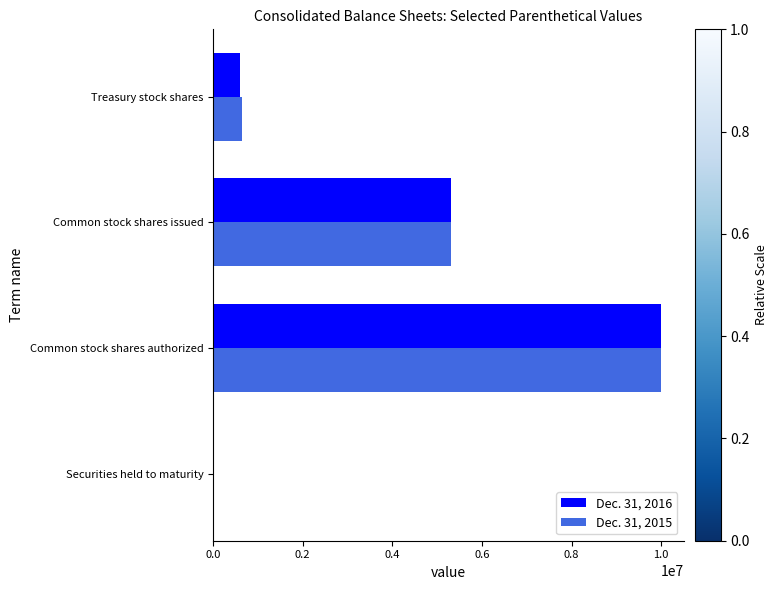

The value of Dec. 31, 2016 at Treasury stock shares is 266131. True or false?

False